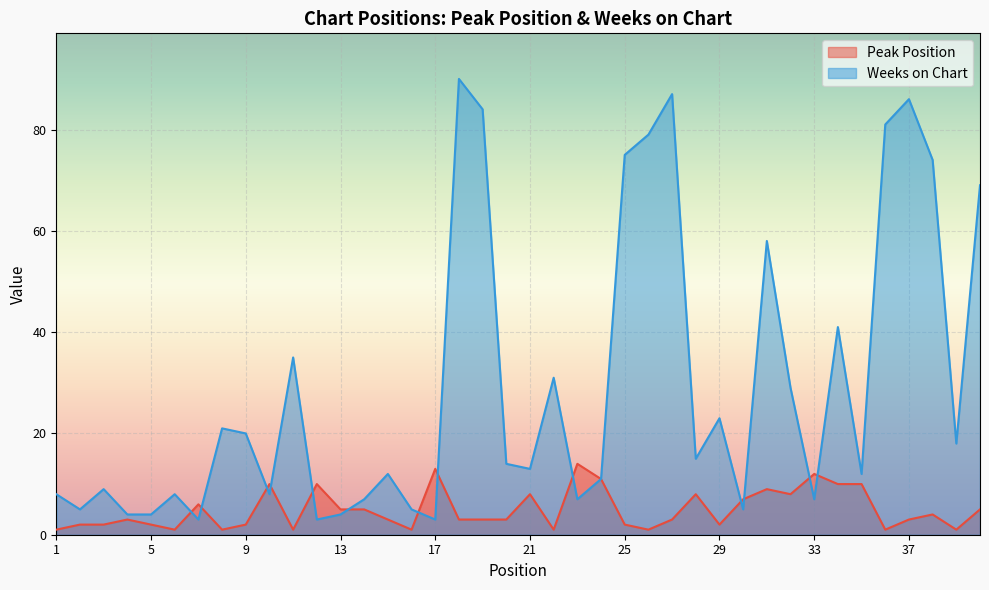

Reading left to right, transcribe all the data shown in this chart.

Peak Position: 1	2	2	3	2	1	6	1	2	10	1	10	5	5	3	1	13	3	3	3	8	1	14	11	2	1	3	8	2	7	9	8	12	10	10	1	3	4	1	5
Weeks on Chart: 8	5	9	4	4	8	3	21	20	8	35	3	4	7	12	5	3	90	84	14	13	31	7	11	75	79	87	15	23	5	58	29	7	41	12	81	86	74	18	69